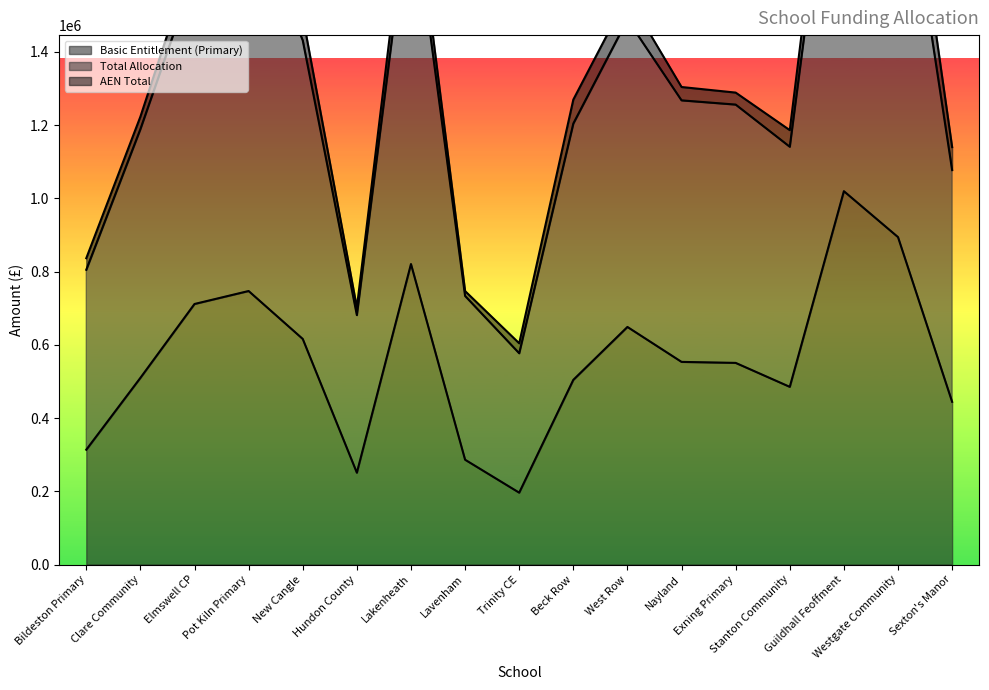

What position from the right is Trinity CE?

9